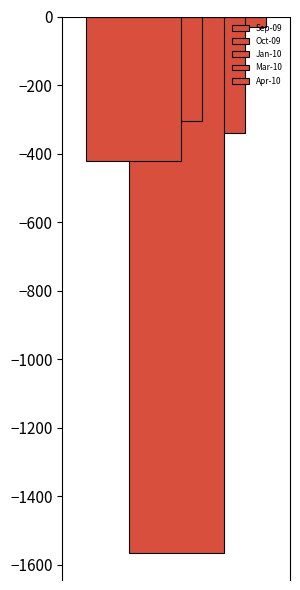

How many groups of bars are there?

1